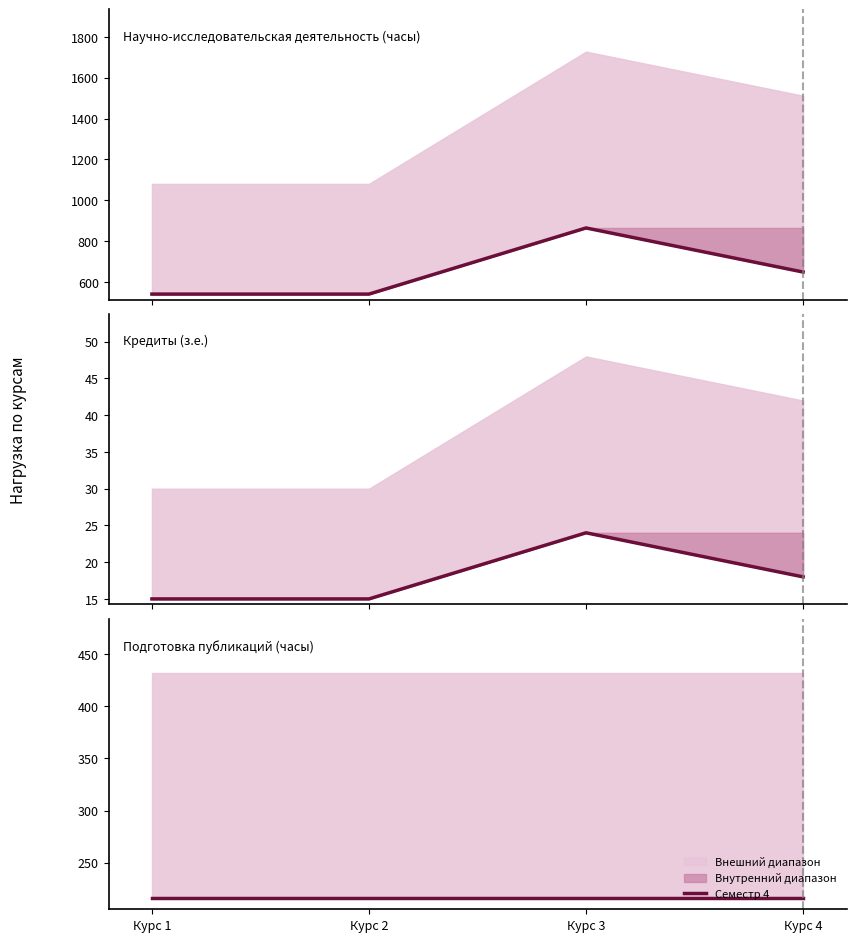

Which has a higher value, Курс 2 or Курс 4?

Курс 4